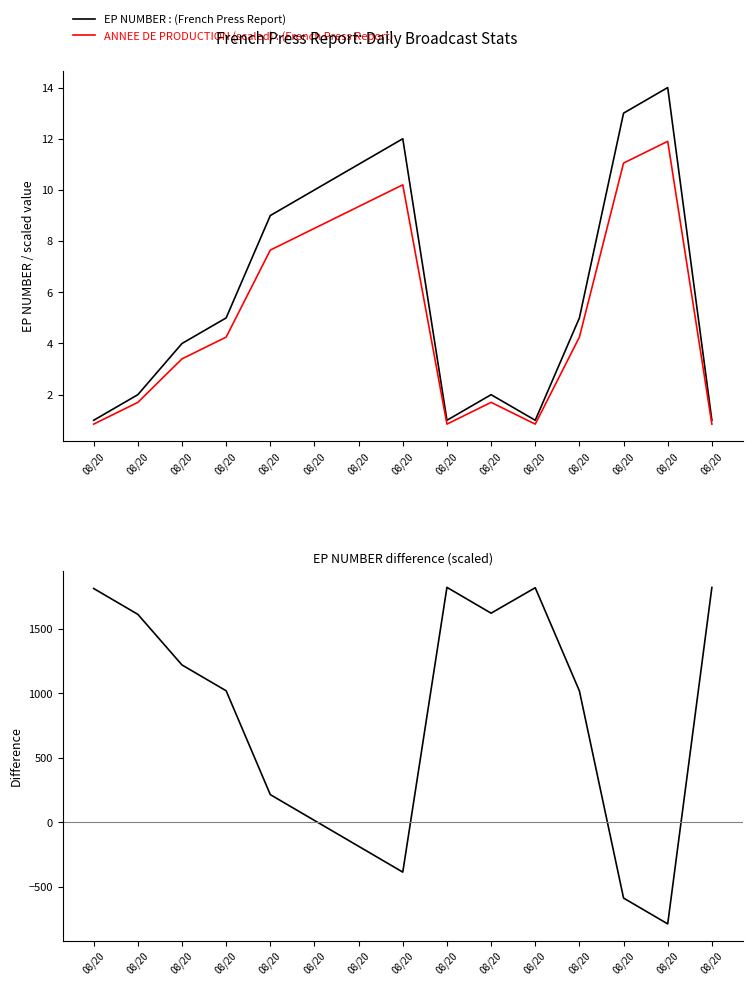

True or false: EP NUMBER : (French Press Report) and ANNEE DE PRODUCTION (scaled) : (French Press Report) intersect in this chart.

False